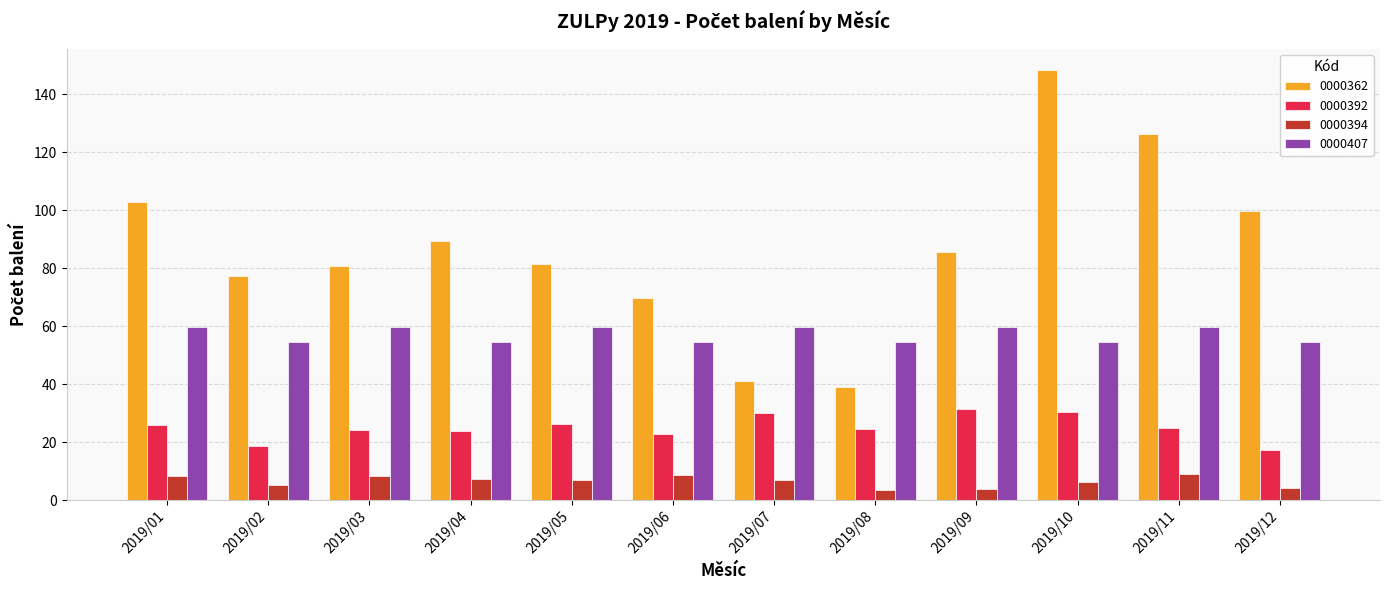

What is the difference between the highest and lowest values at 2019/12?

95.7